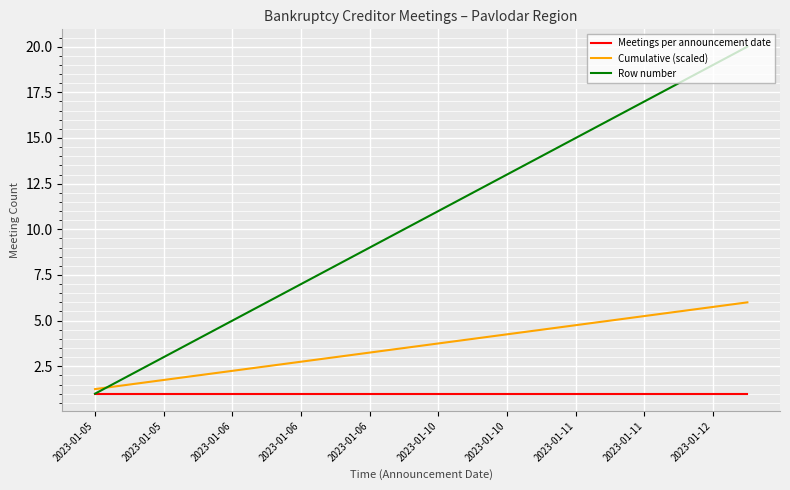

Which series has the largest range (max minus min)?

Row number